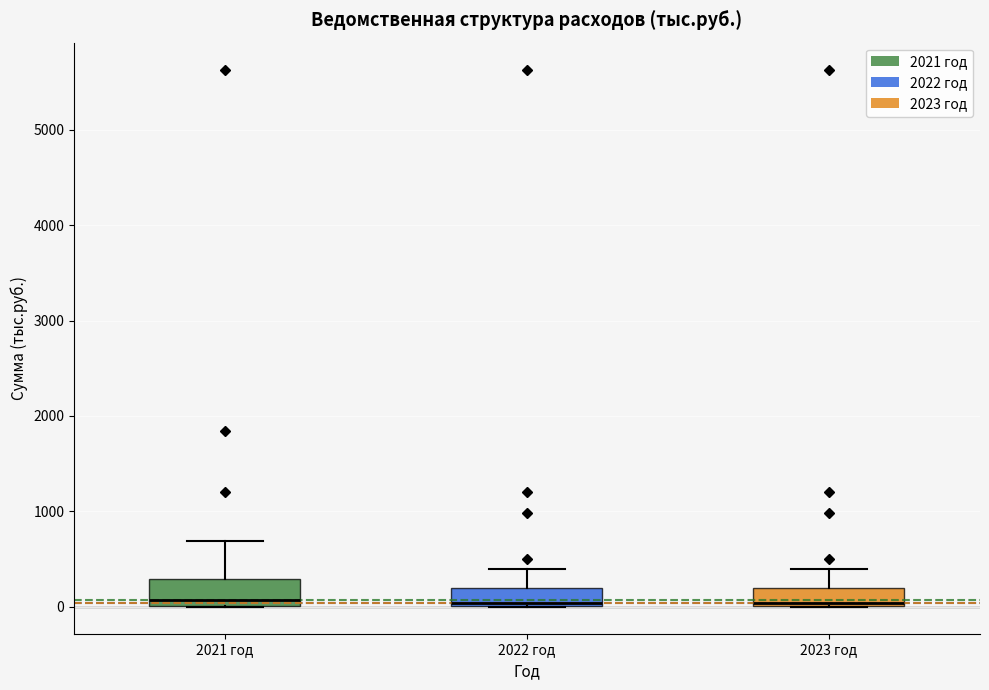

Where does the upper whisker of the box for 2023 год end on the y-axis? The values are not printed on the chart, so give them approximately, as read against the axis.

400